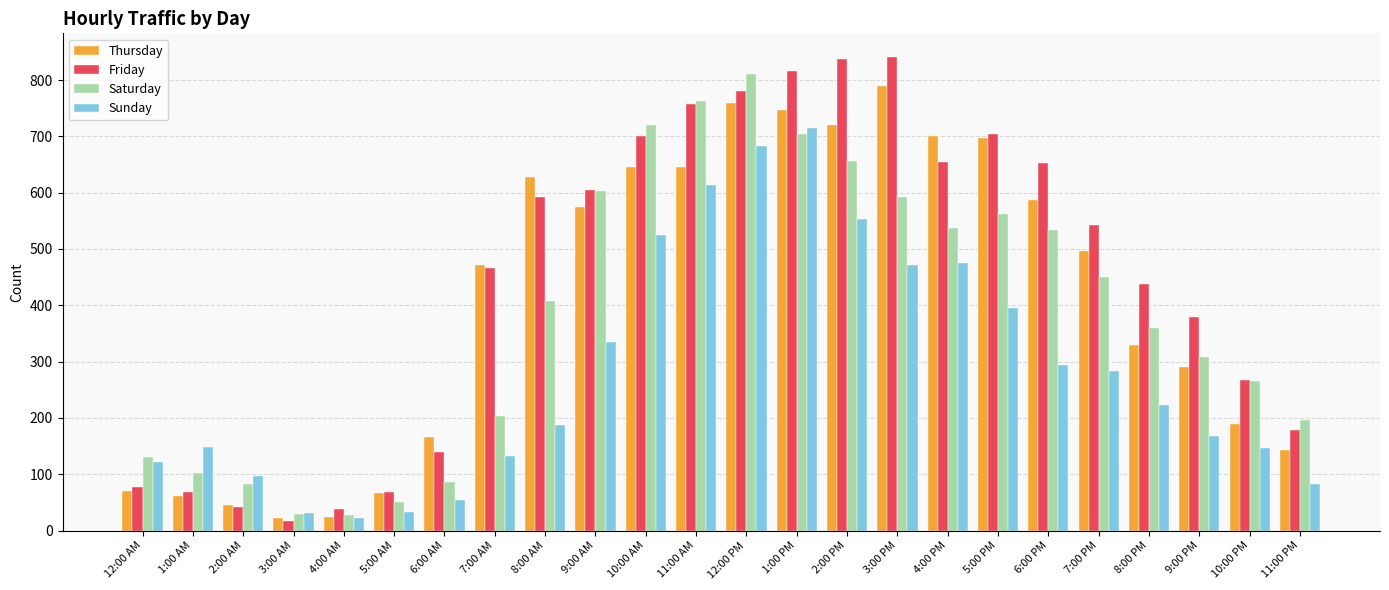

What is the difference between the maximum and minimum values in the Friday series?

824